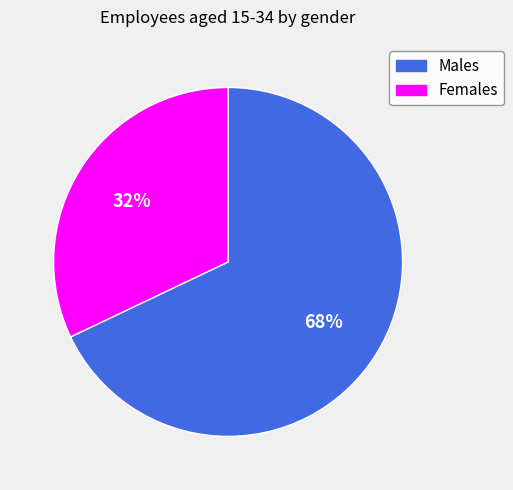

Which has a higher value, Females or Males?

Males